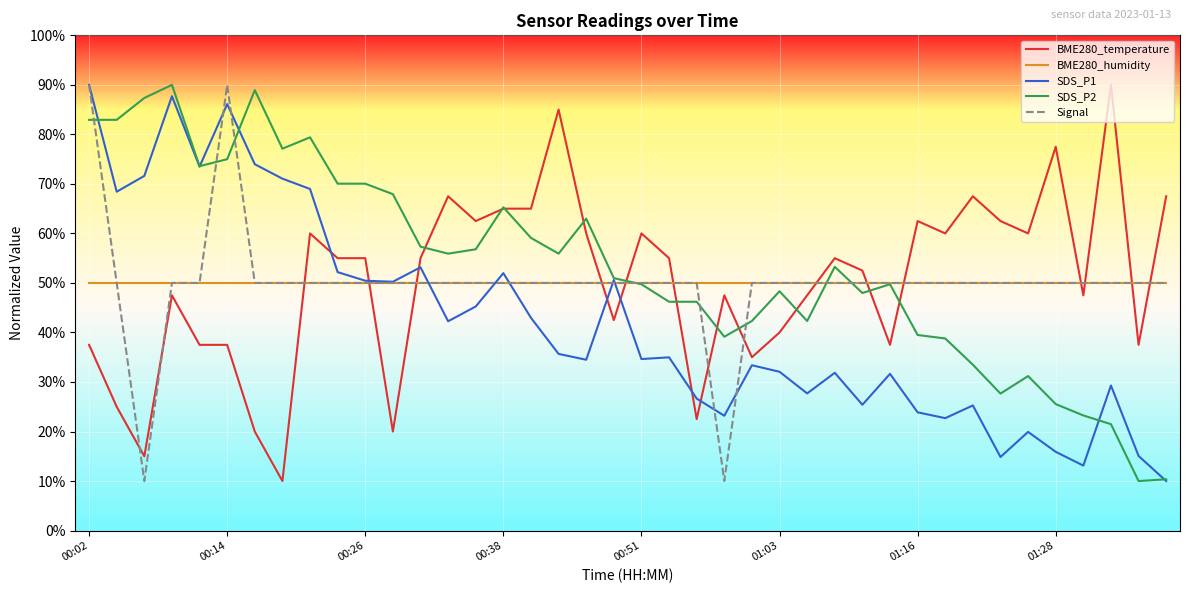

True or false: BME280_temperature and BME280_humidity cross at least once.

True